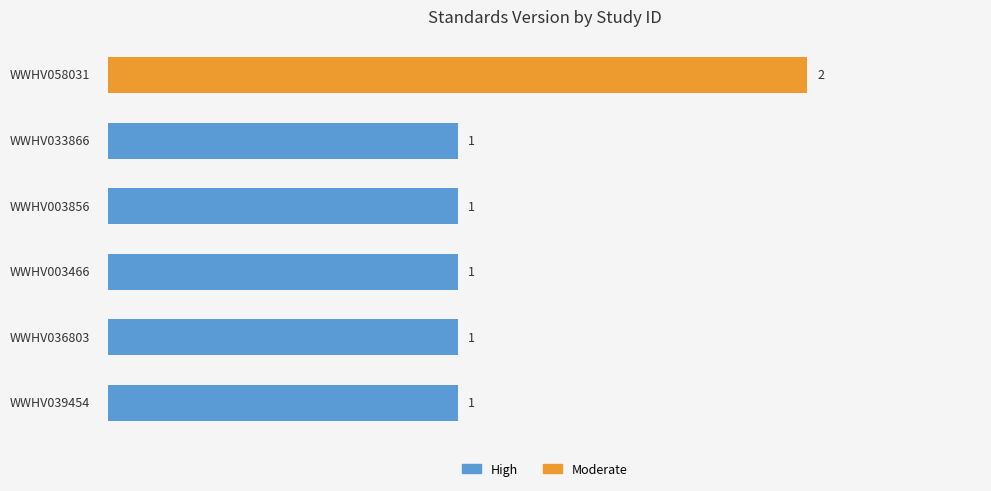

What is the sum of all values?

7